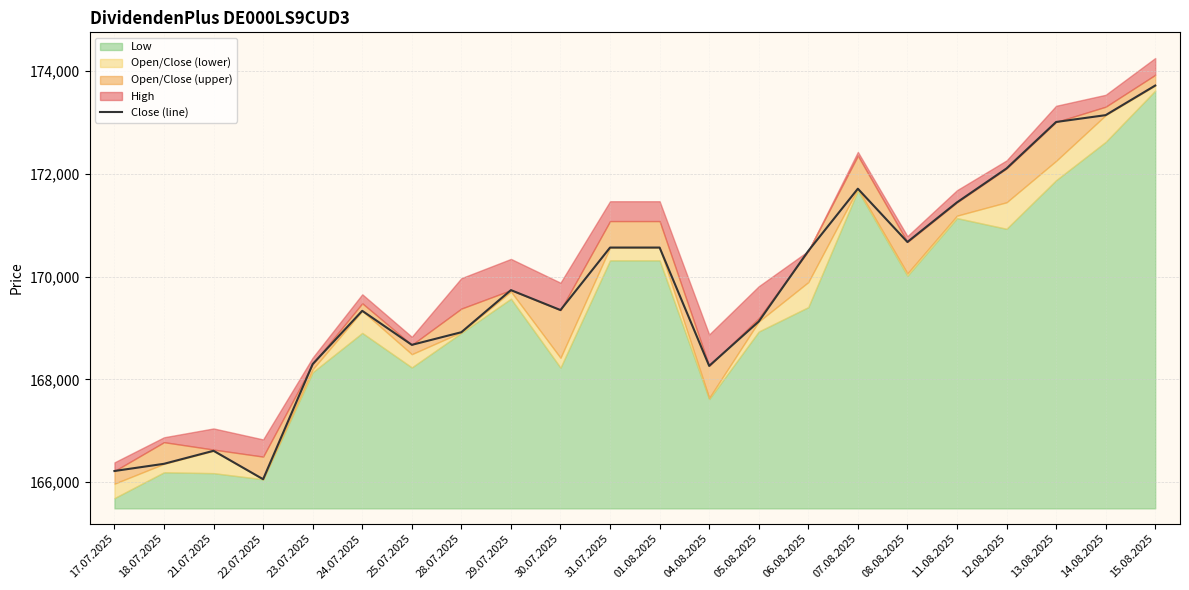

What is the difference between the second highest and second lowest values?

6923